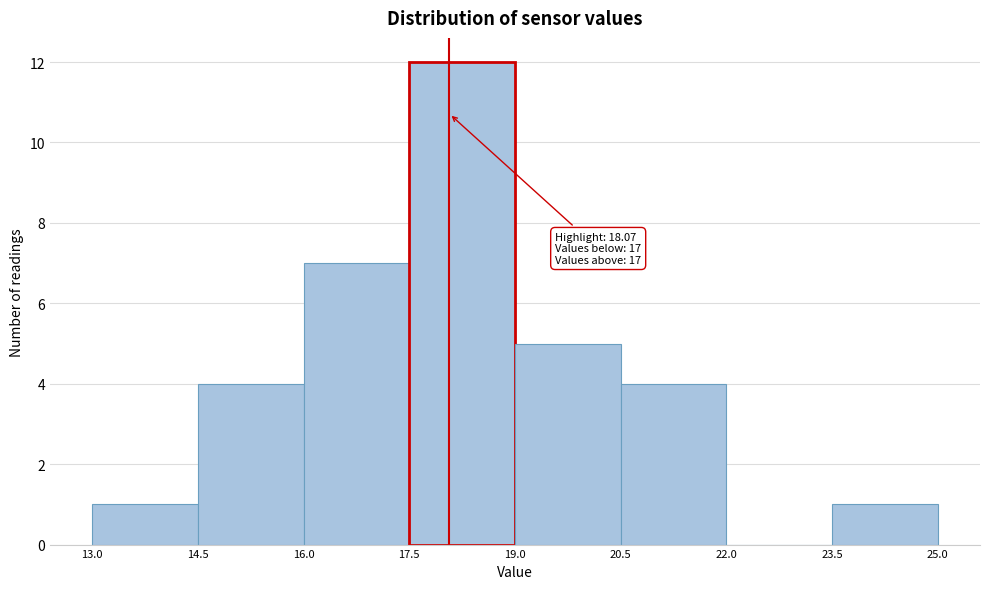

Which range on the x-axis has the tallest bar?

17.5 to 19.0